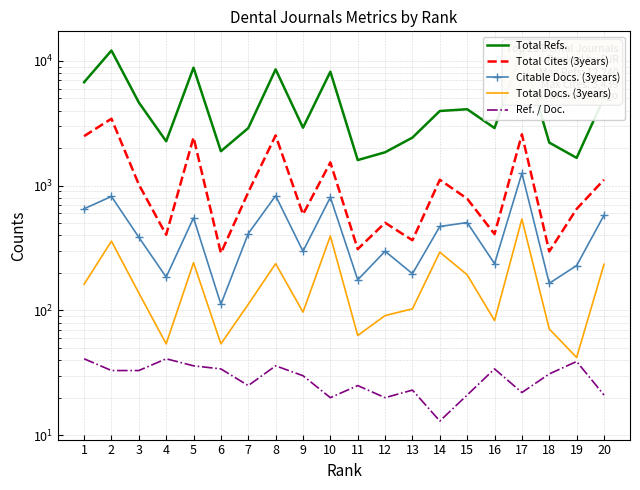

True or false: Ref. / Doc. and Total Docs. (3years) cross at least once.

False